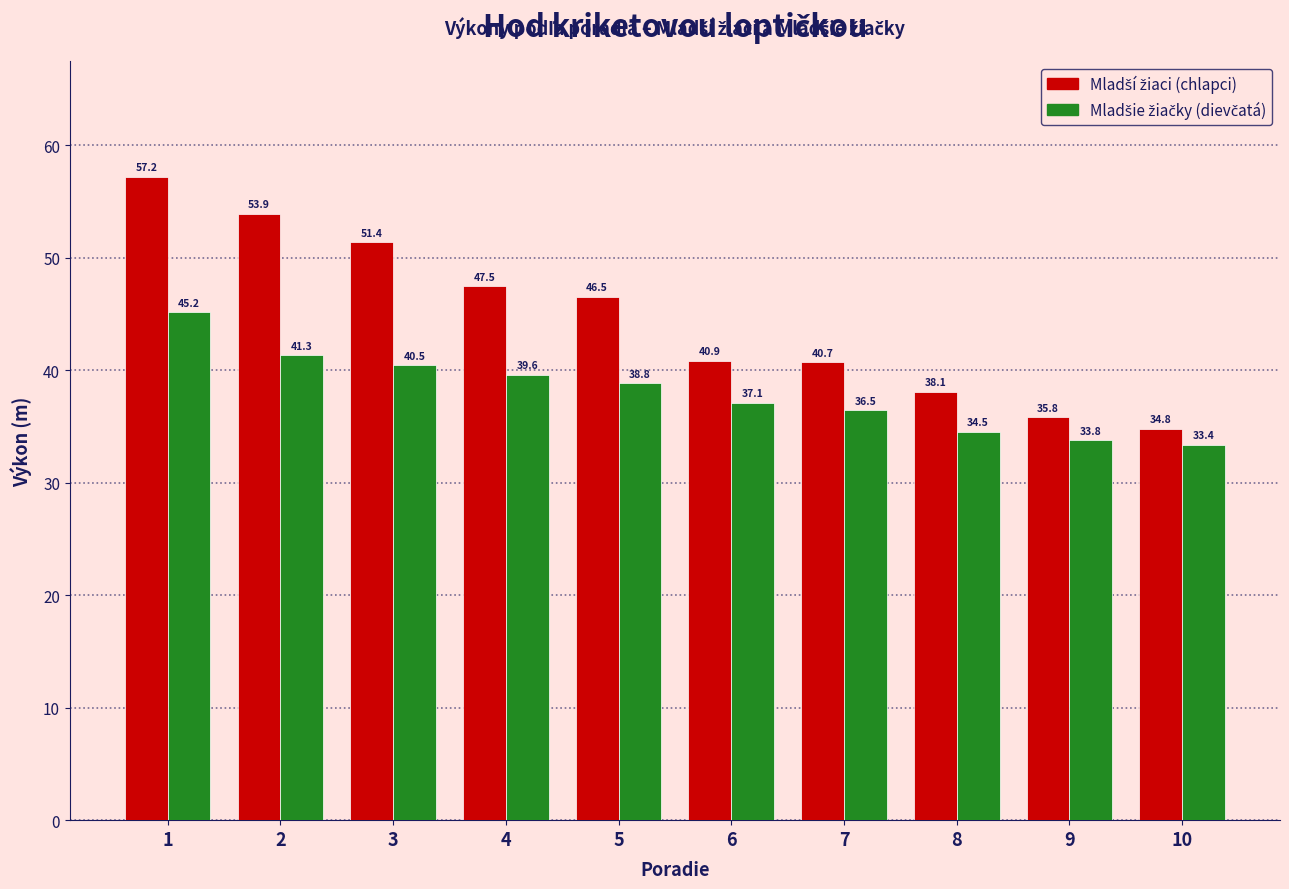

How many bars are there in each group?

2